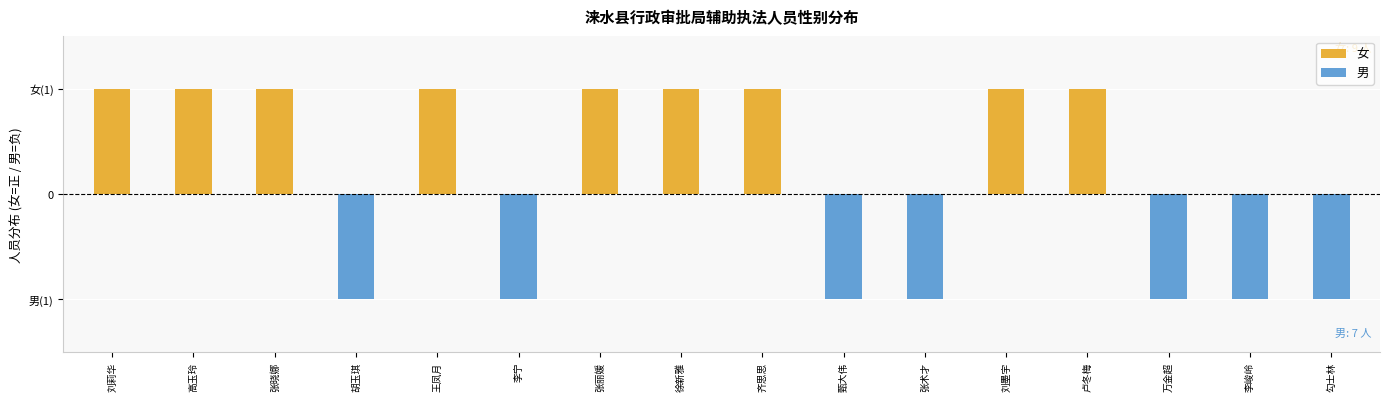

What position from the right is 刘墨宇?

5